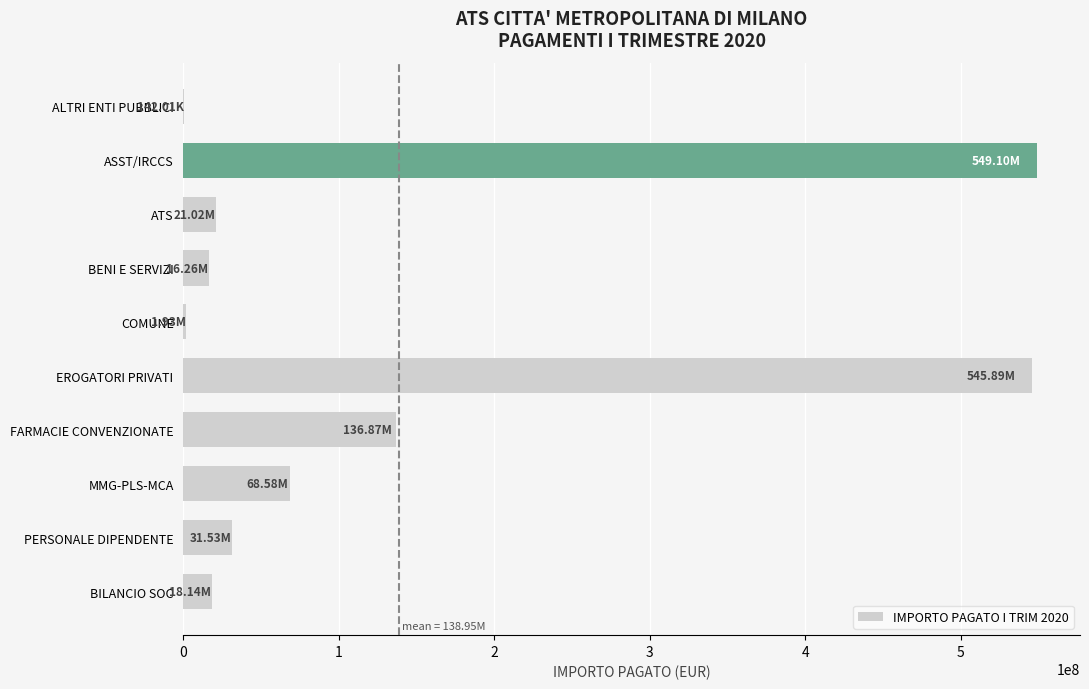

Are the bars horizontal?

Yes